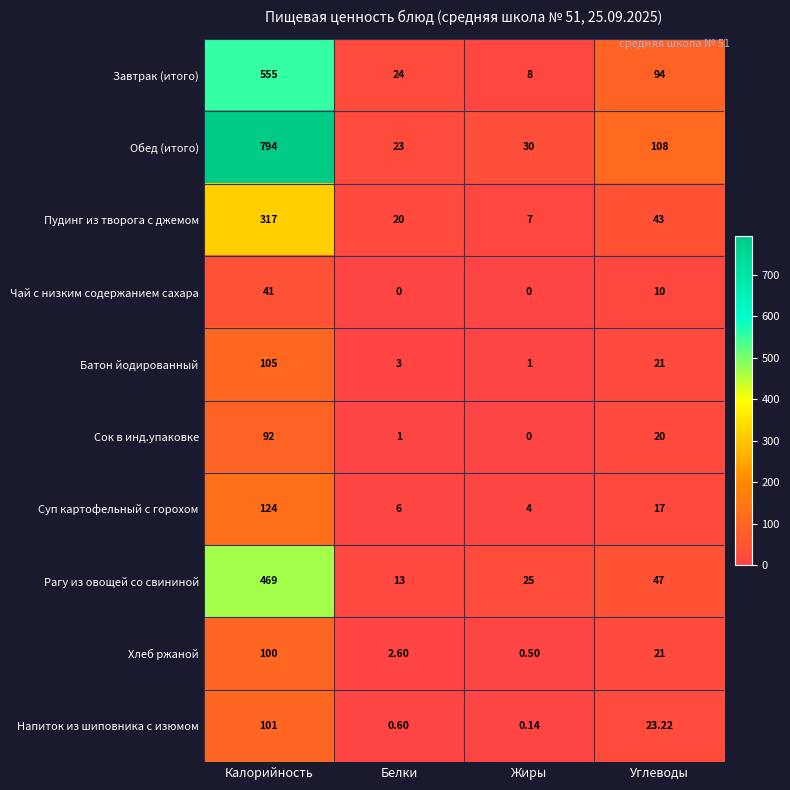

Which series has the widest spread of values?

Обед (итого)